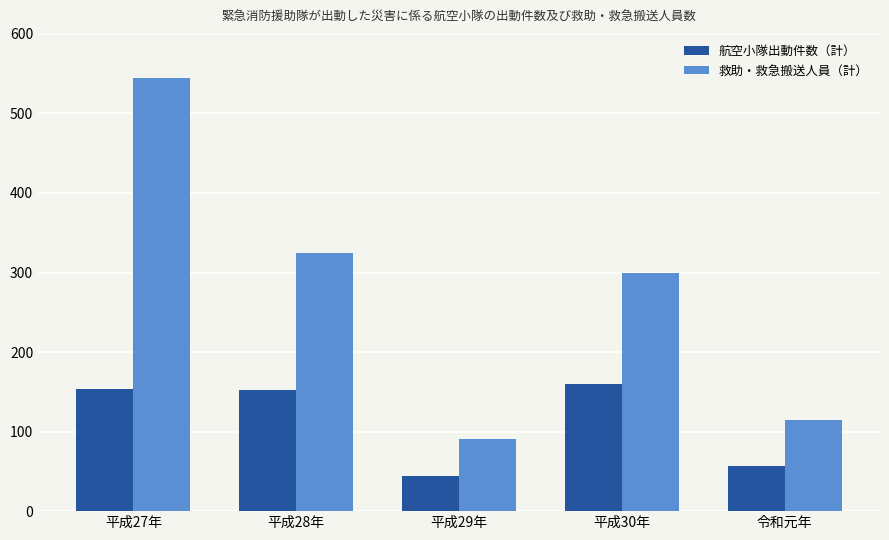

Which series has the widest spread of values?

救助・救急搬送人員（計）